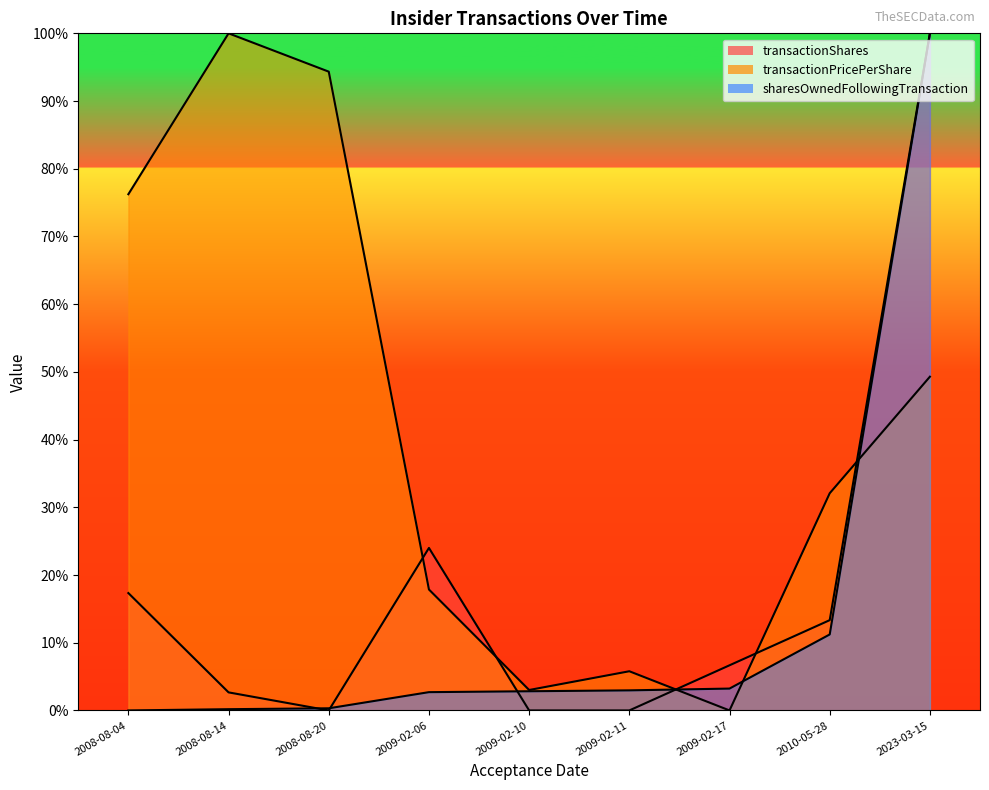

What are all the series names shown in the legend?

transactionShares, transactionPricePerShare, sharesOwnedFollowingTransaction